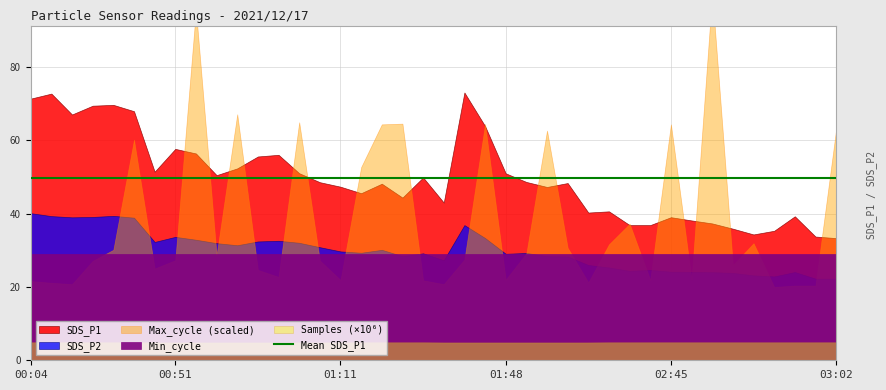

At which category does Max_cycle reach its first local peak?

00:16